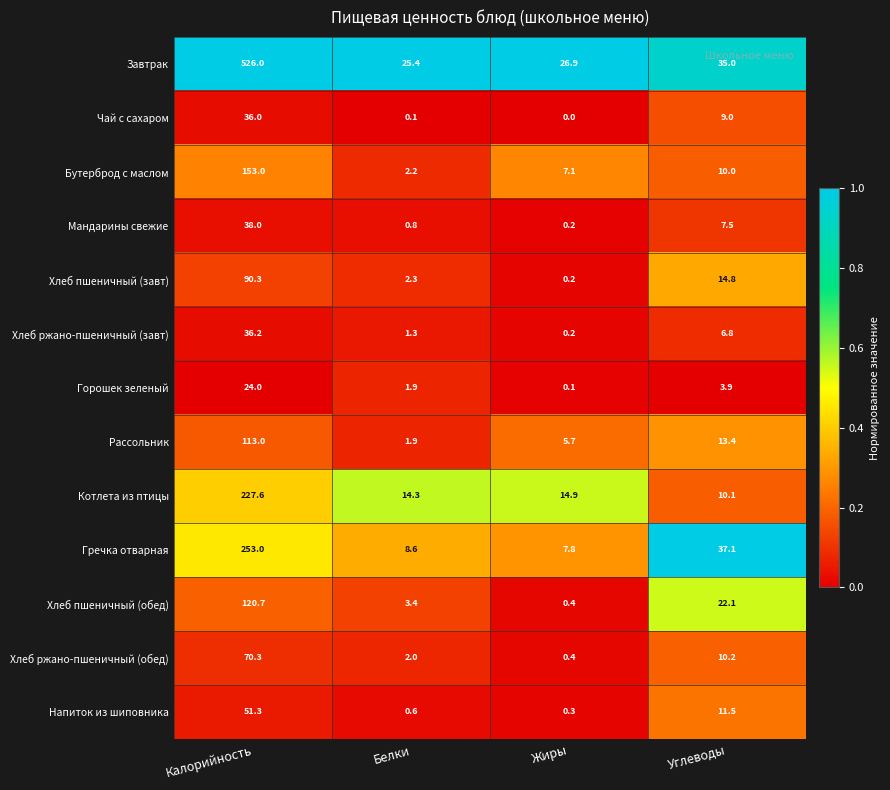

The value of Котлета из птицы at Жиры is 14.9. True or false?

True